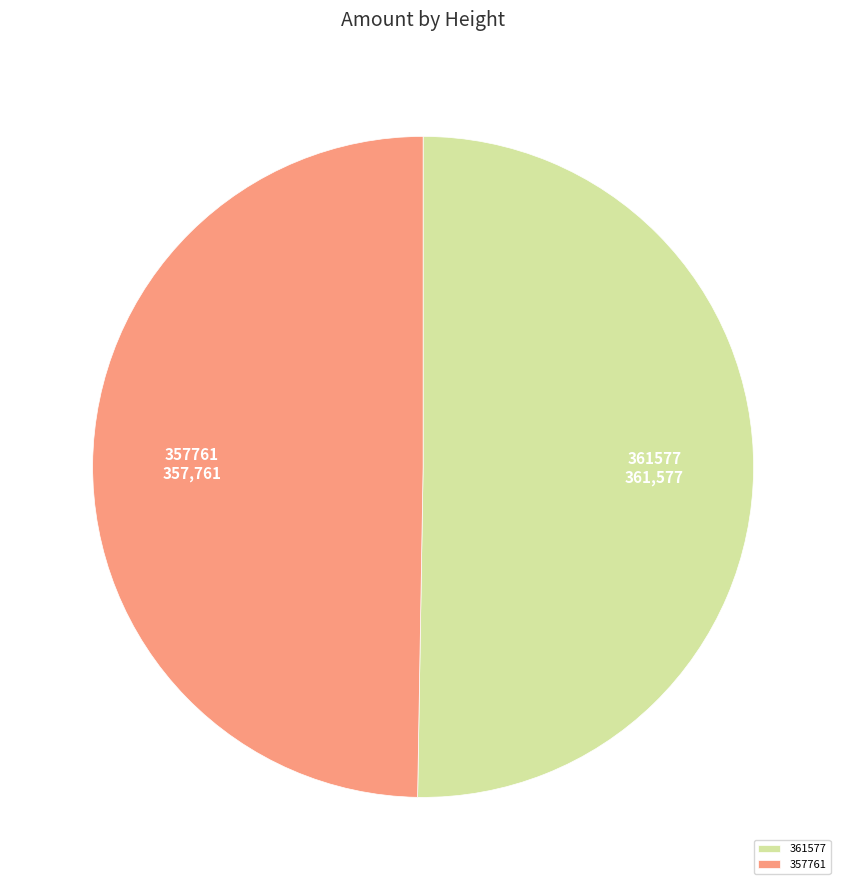

How many slices are in this pie chart?

2